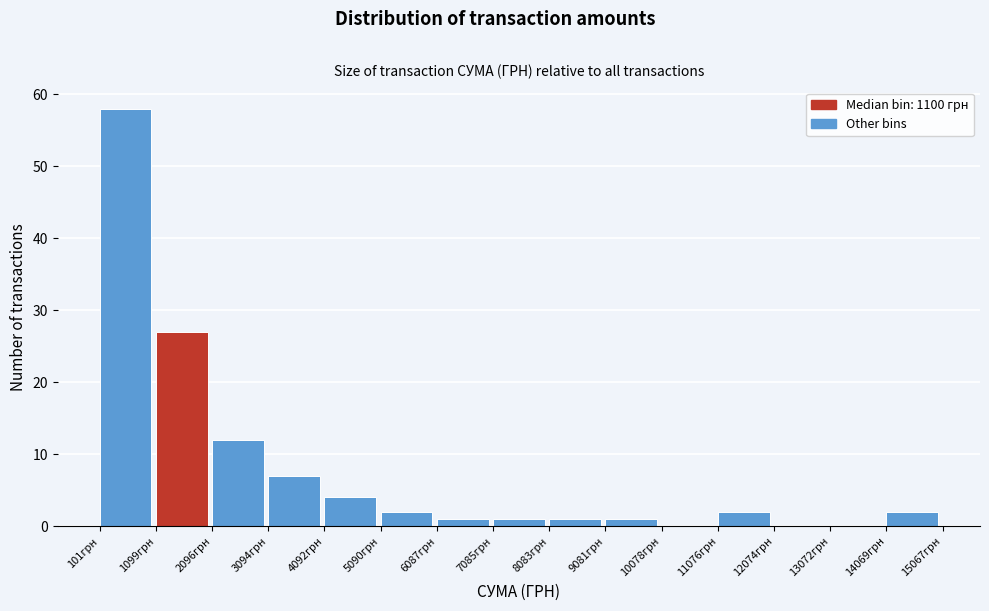

Which range on the x-axis has the tallest bar?

100 to 1100